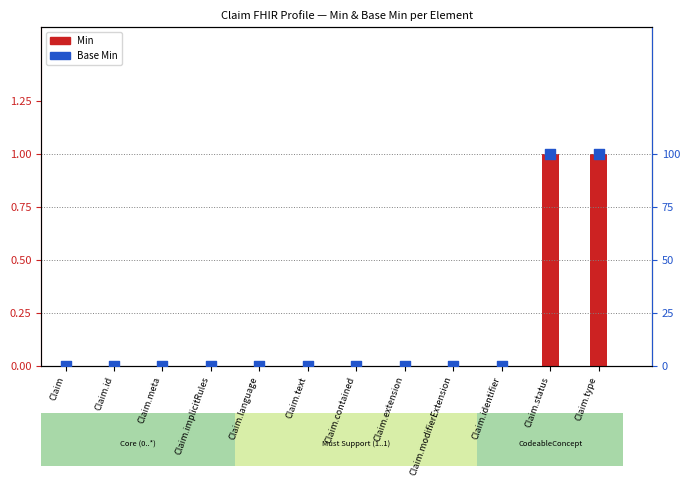

Which series contains the lowest Y value?

Min